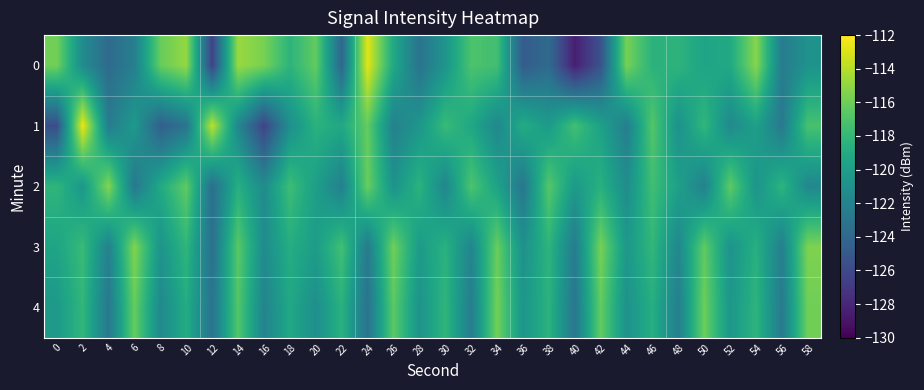

Rank the series by their maximum value, from lowest to highest.

4, 3, 2, 0, 1